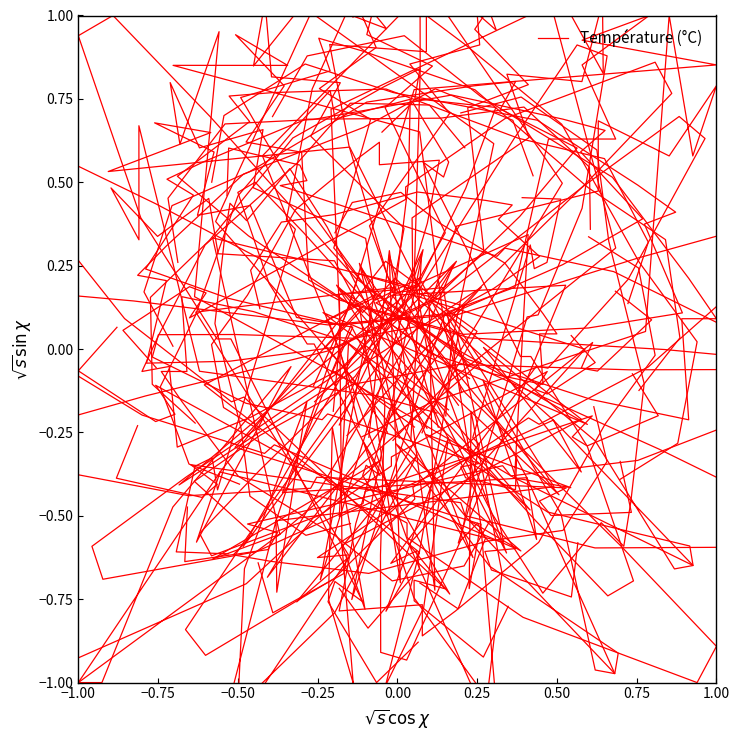

True or false: the data shows -1.0 at 21.

False